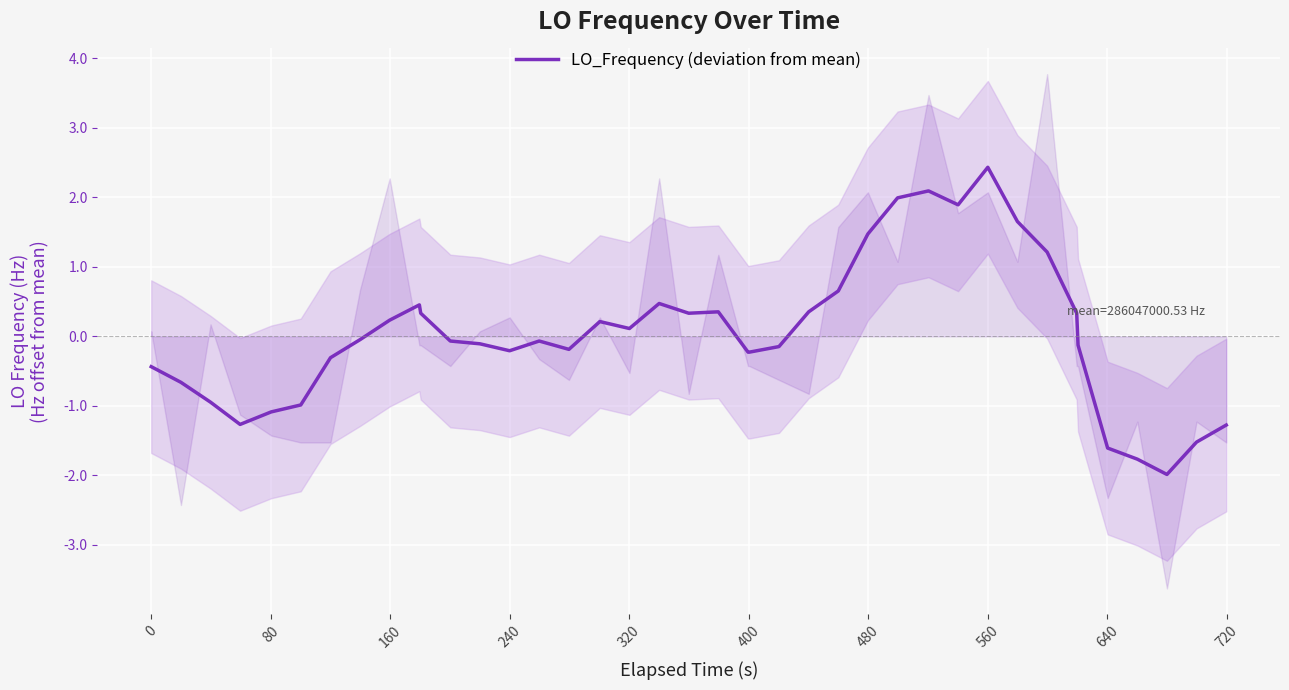

How many data points are less than 0?

22